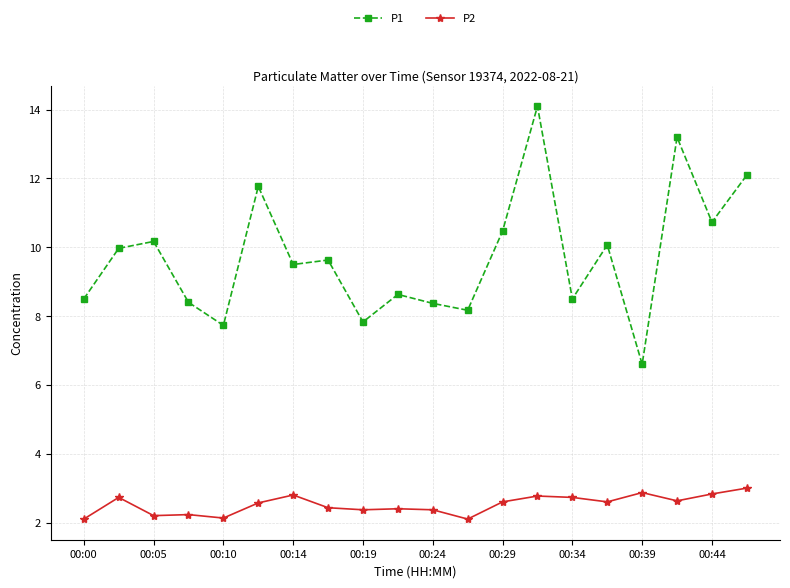

True or false: P2 and P1 intersect in this chart.

False